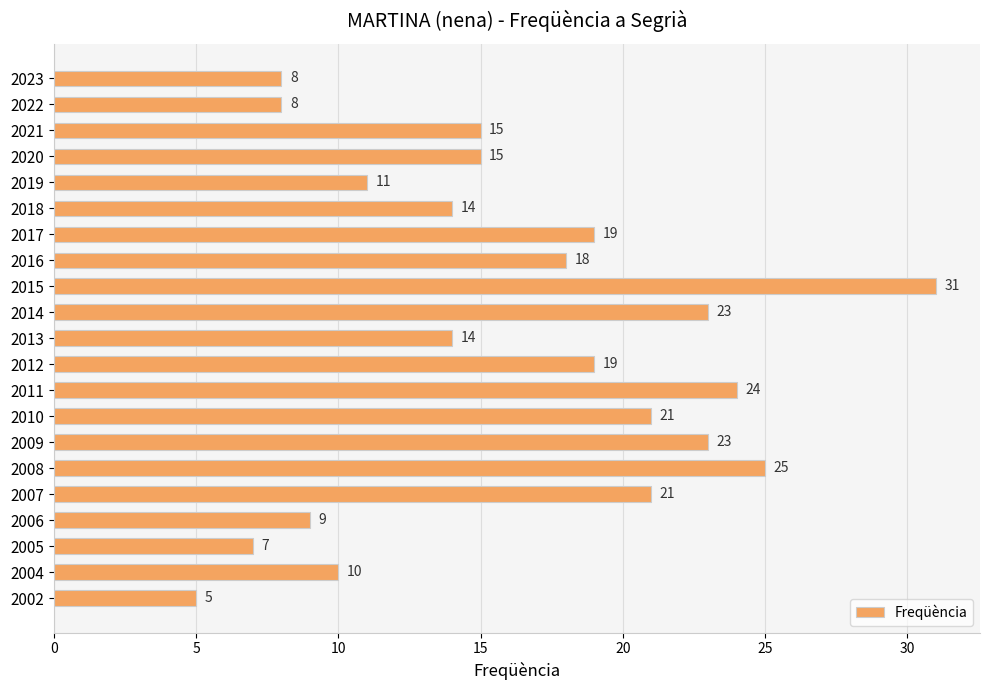

What is the sum of all values?

340